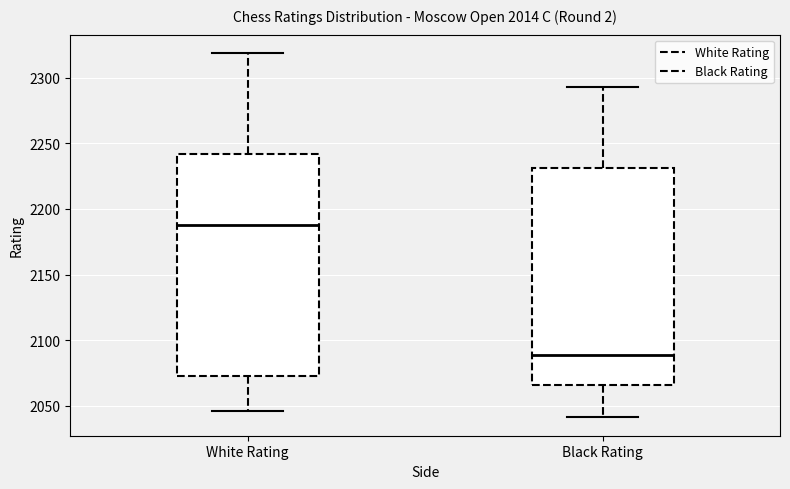

Where does the upper whisker of the box for Black Rating end on the y-axis? The values are not printed on the chart, so give them approximately, as read against the axis.

2295